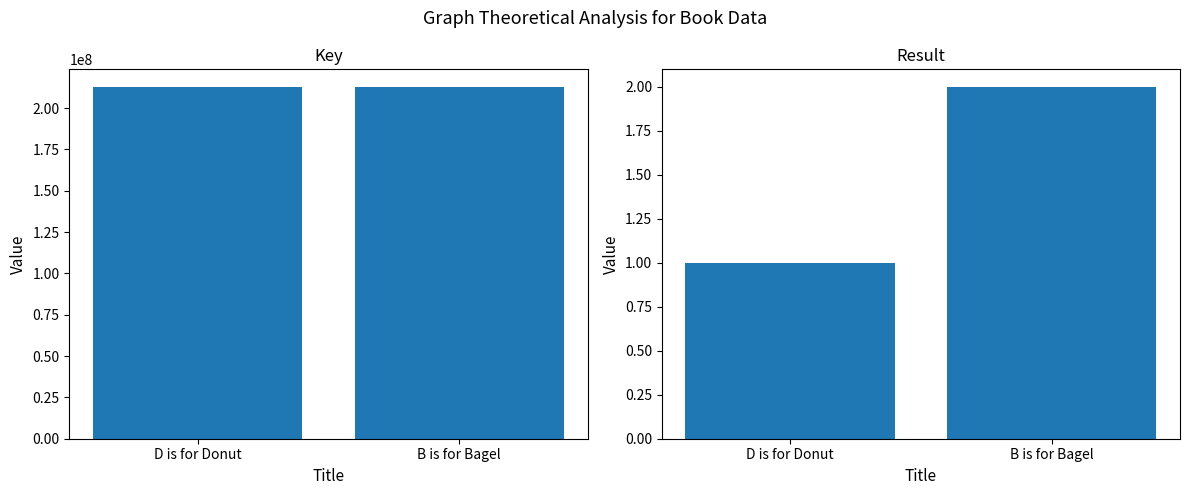

What is the difference between the highest and lowest values at D is for Donut?

212793350